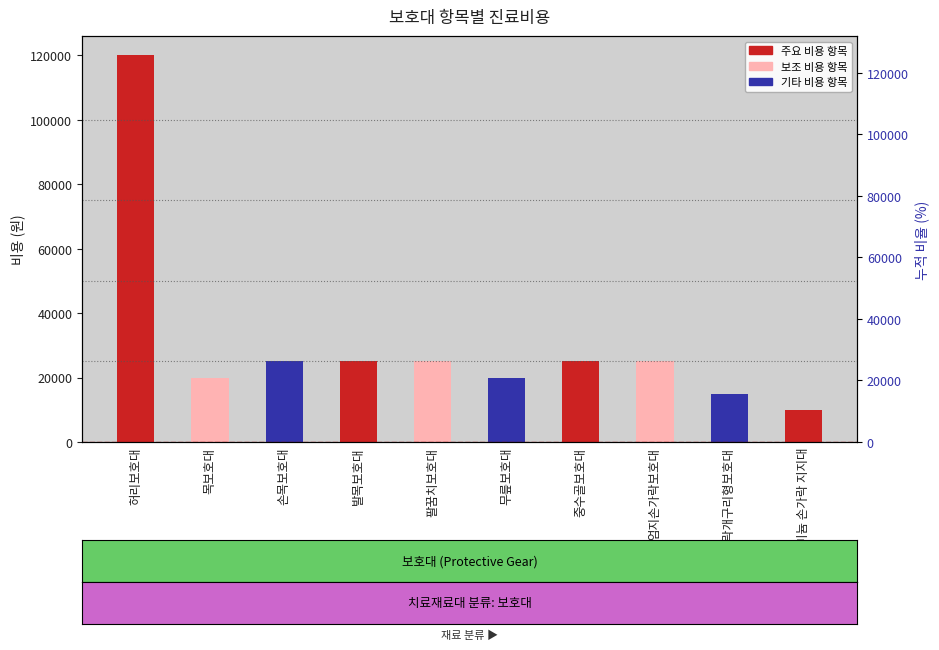

What is the label of the 9th bar from the left?

손가락개구리형보호대